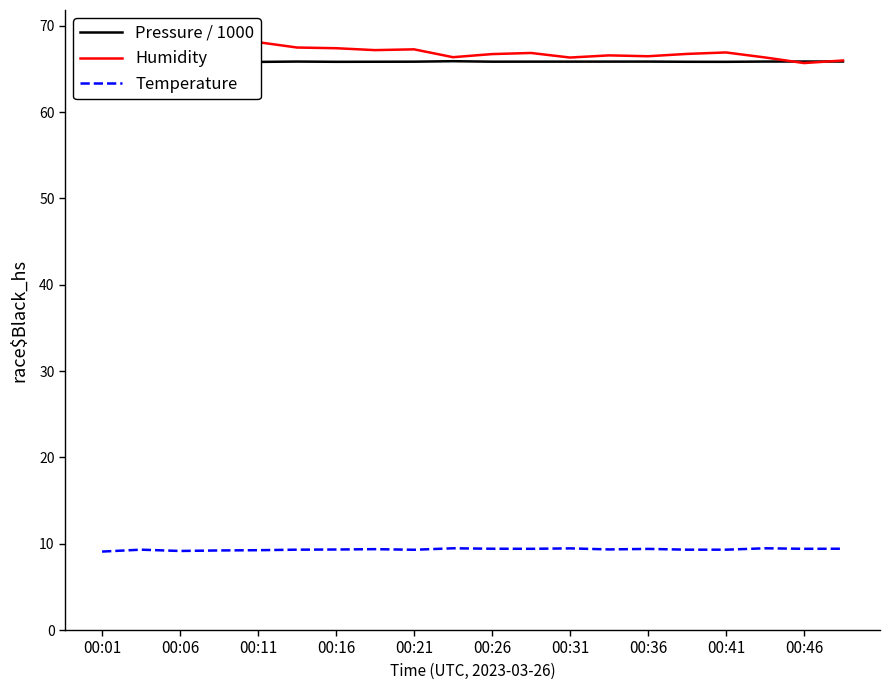

What is the maximum value for Temperature?

9.5